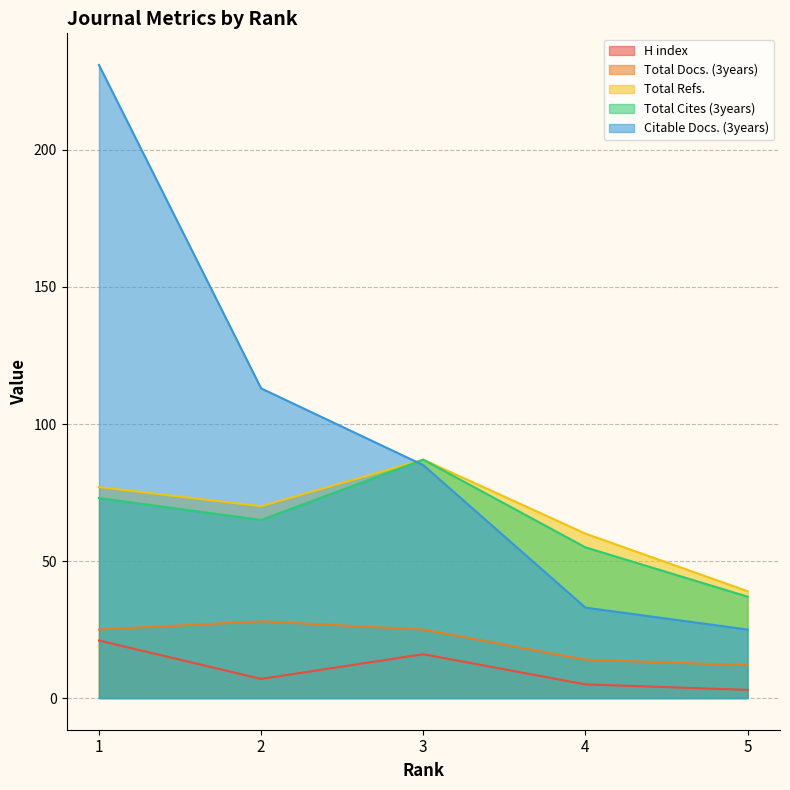

Read the Citable Docs. (3years) value at 3, to the nearest 50.

100